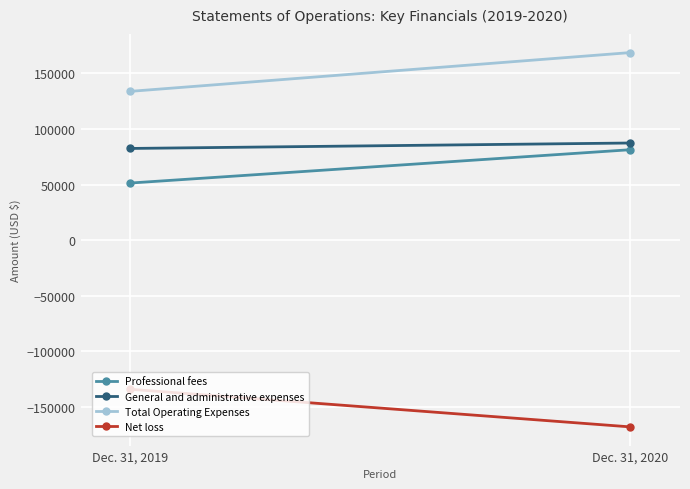

What is the difference between the maximum and minimum values in the Total Operating Expenses series?

34844